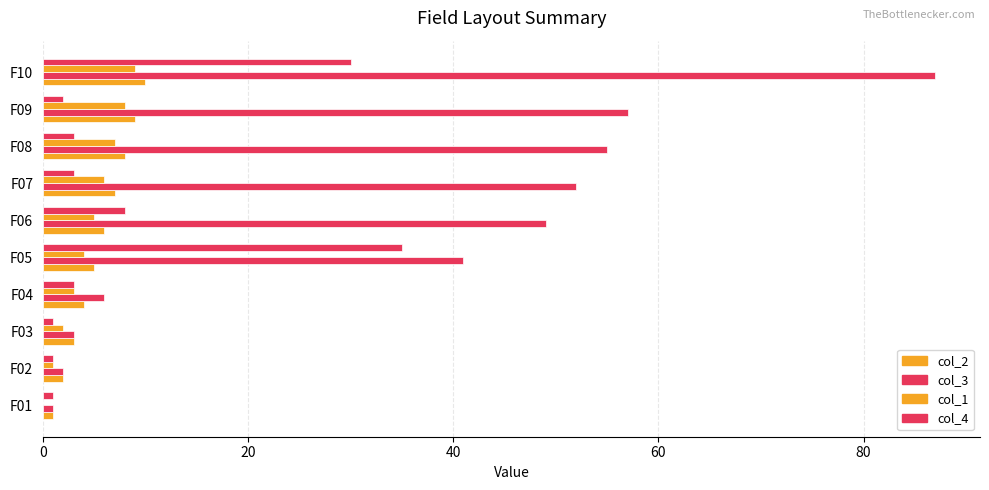

How many categories are shown in the chart?

10